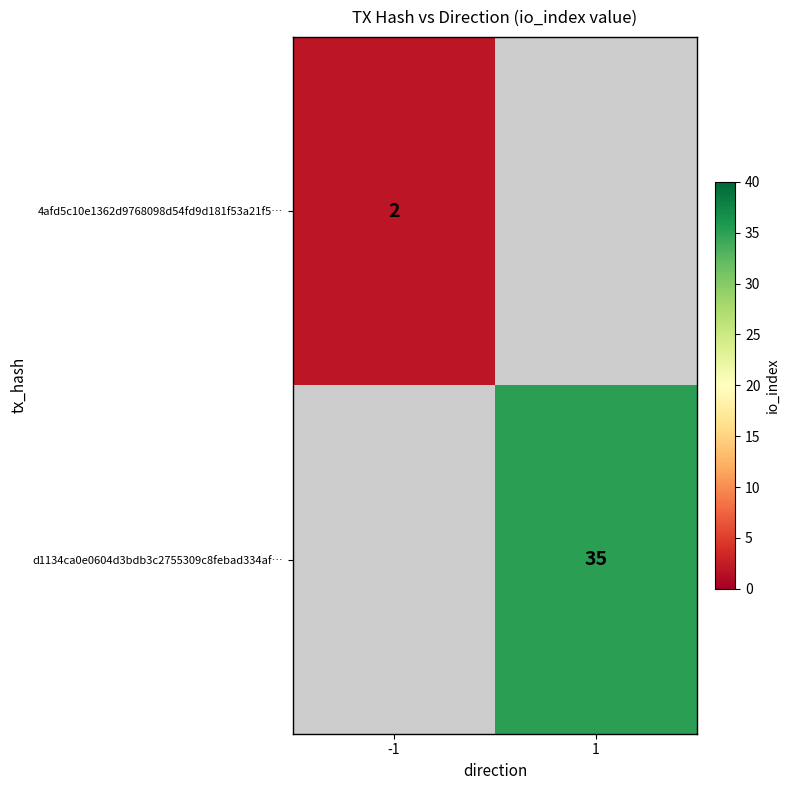

The d1134ca0e0604d3bdb3c2755309c8febad334af… series shows 49 at 1. True or false?

False